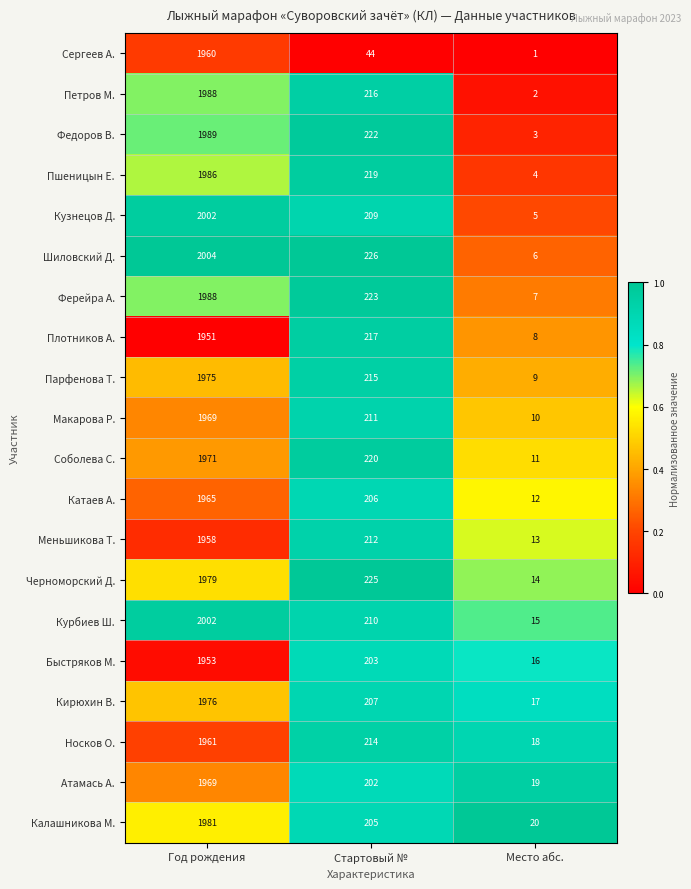

What is the spread (max minus min) of values at Год рождения?

53